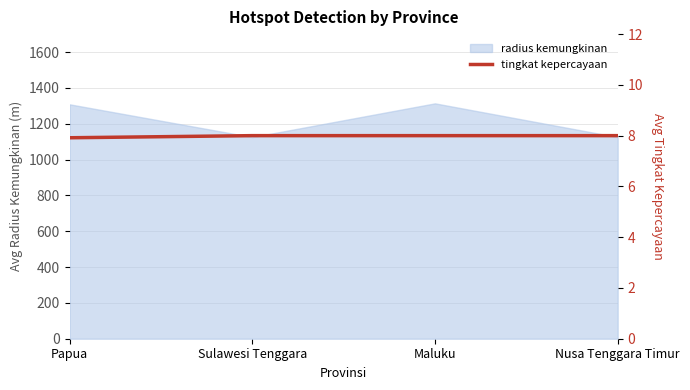

Is it true that radius kemungkinan equals 361.0 at Maluku?

False